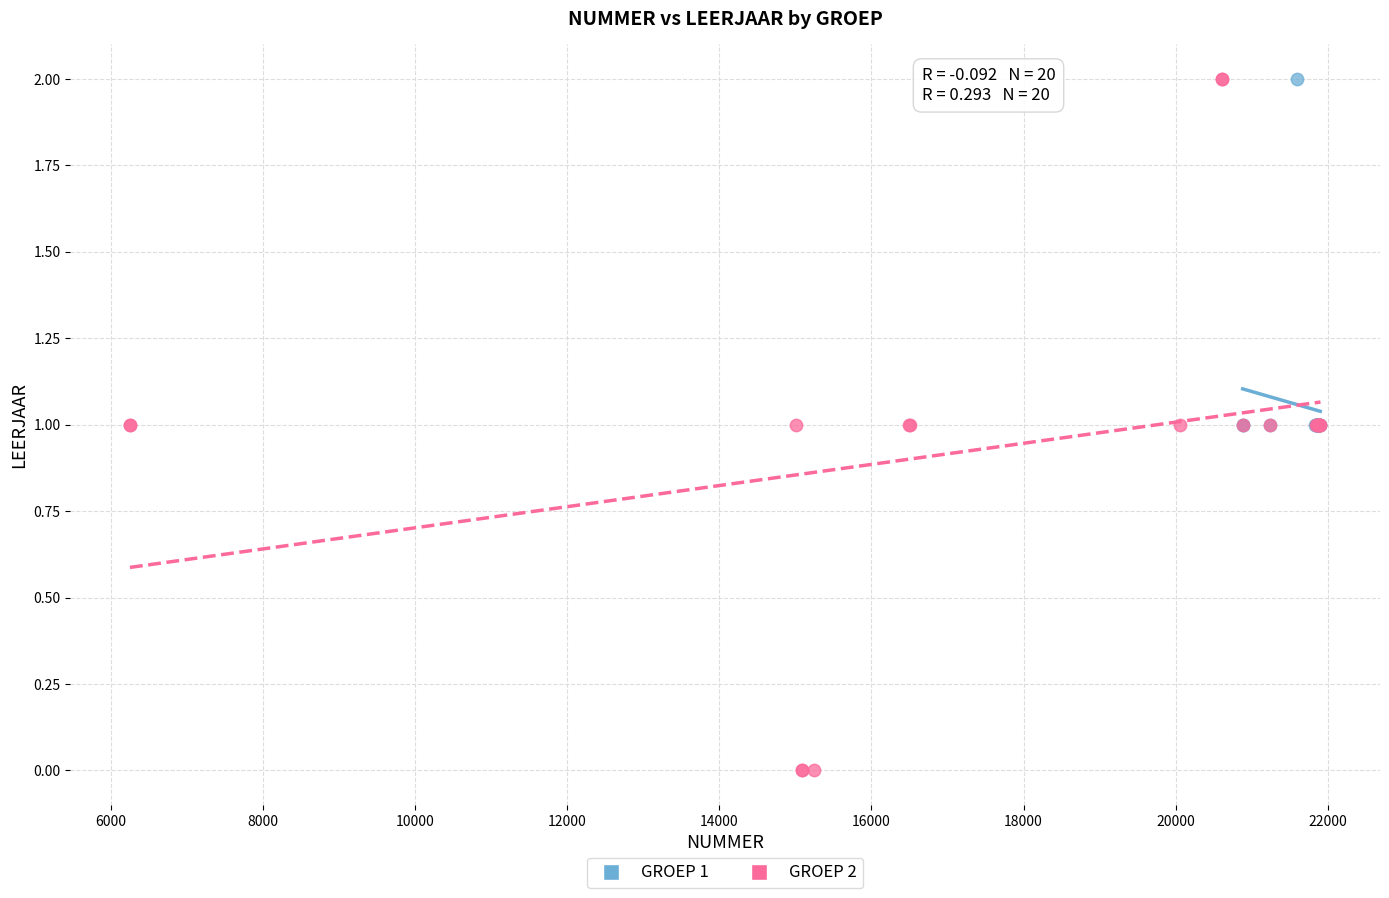

Which series has the largest Y range (max minus min)?

GROEP 2